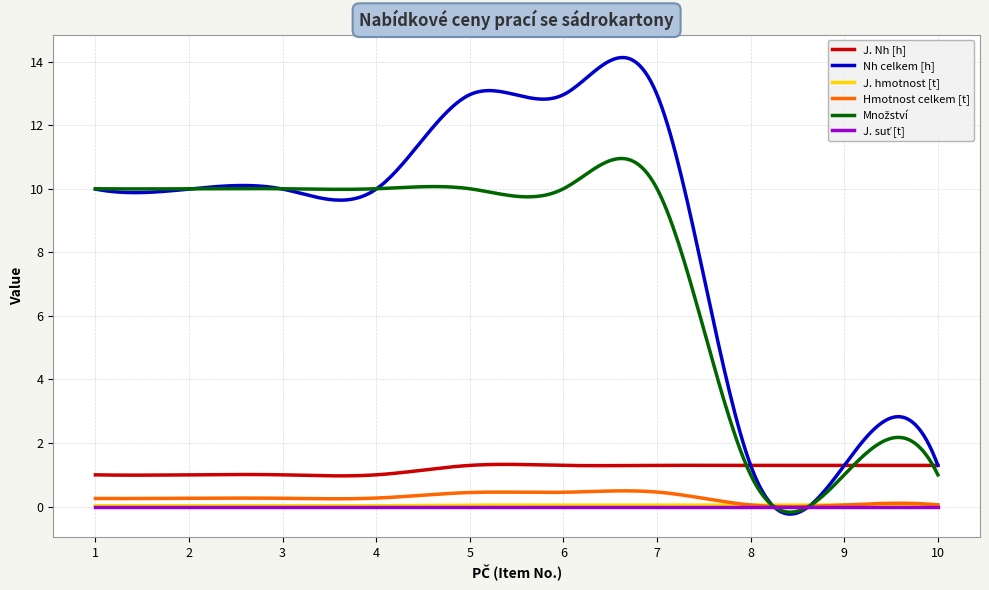

Is this an area chart (filled region under the line)?

No